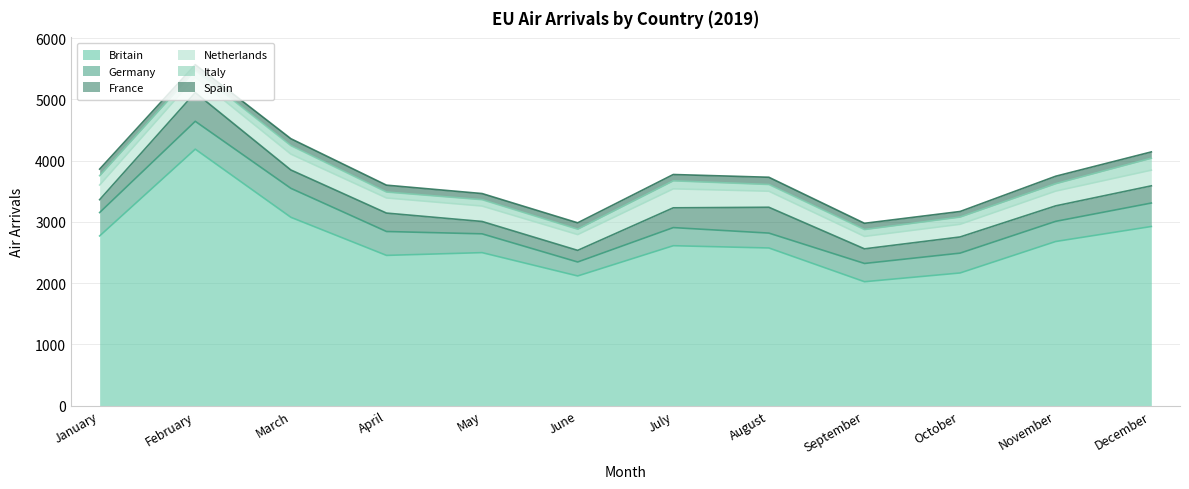

What is the spread (max minus min) of values at July?

2507